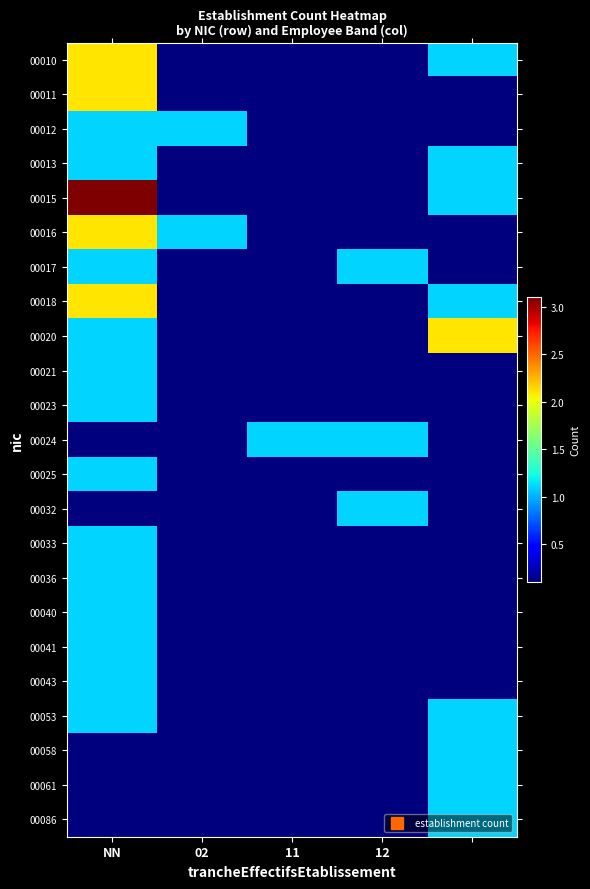

Rank the series by their maximum value, from lowest to highest.

00012, 00013, 00017, 00021, 00023, 00024, 00025, 00032, 00033, 00036, 00040, 00041, 00043, 00053, 00058, 00061, 00086, 00010, 00011, 00016, 00018, 00020, 00015